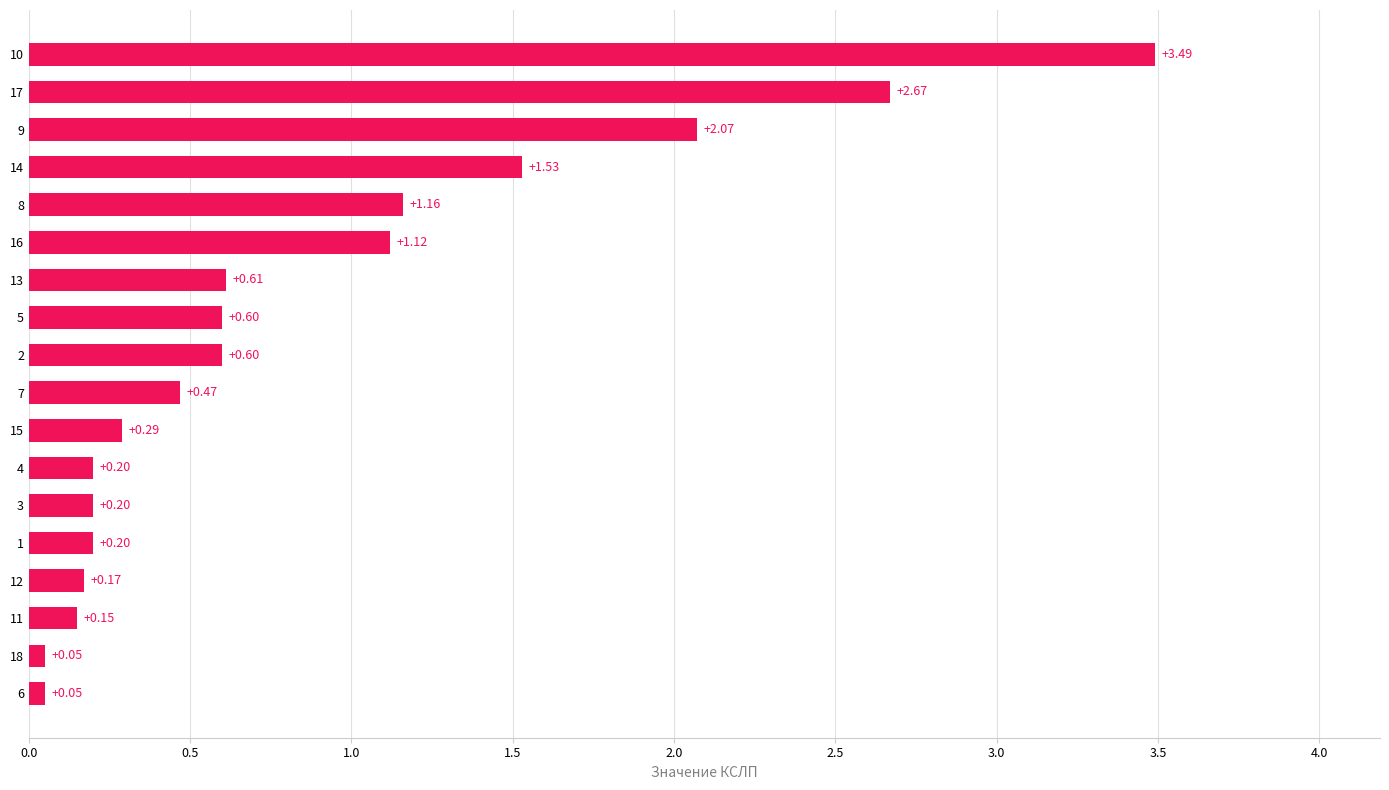

What is the change in value from 4 to 17?

+2.5